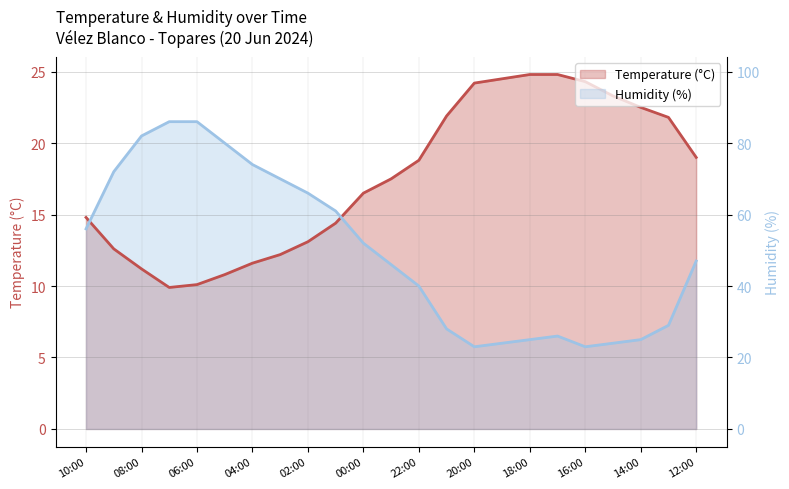

After their last crossing, which series has the higher values: Humidity (%) or Temperature (°C)?

Temperature (°C)